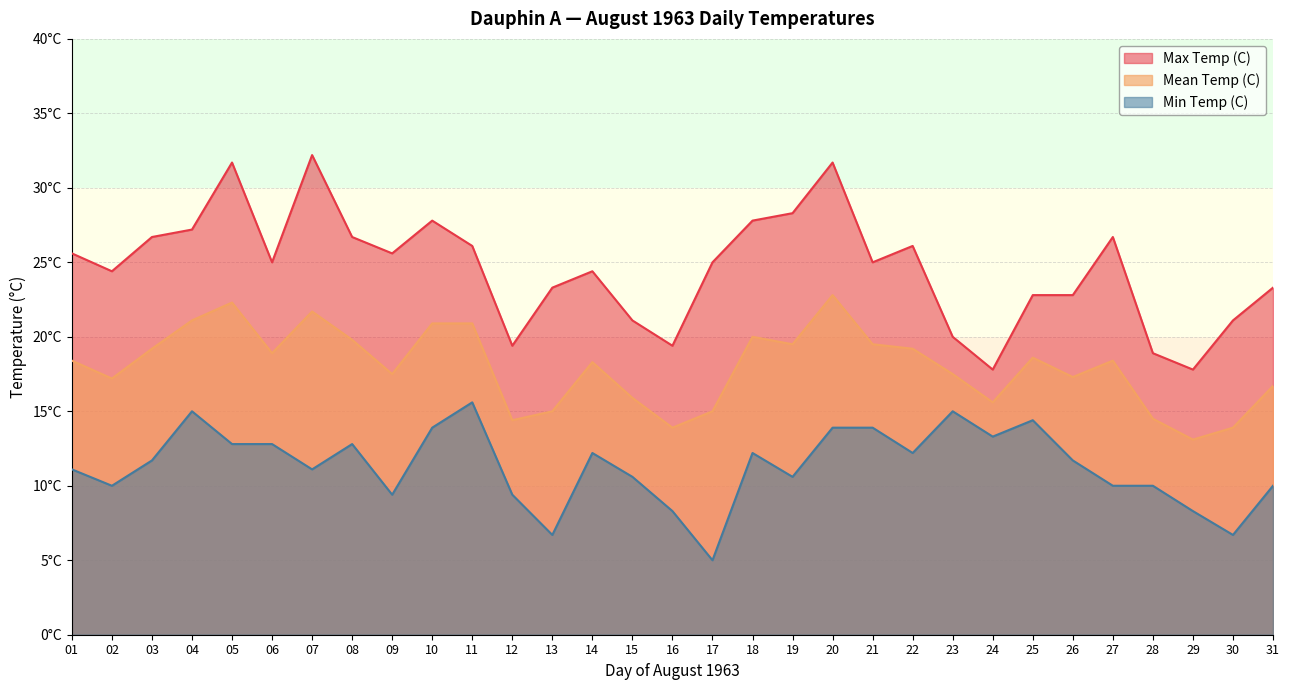

What is the spread (max minus min) of values at 18?

15.6